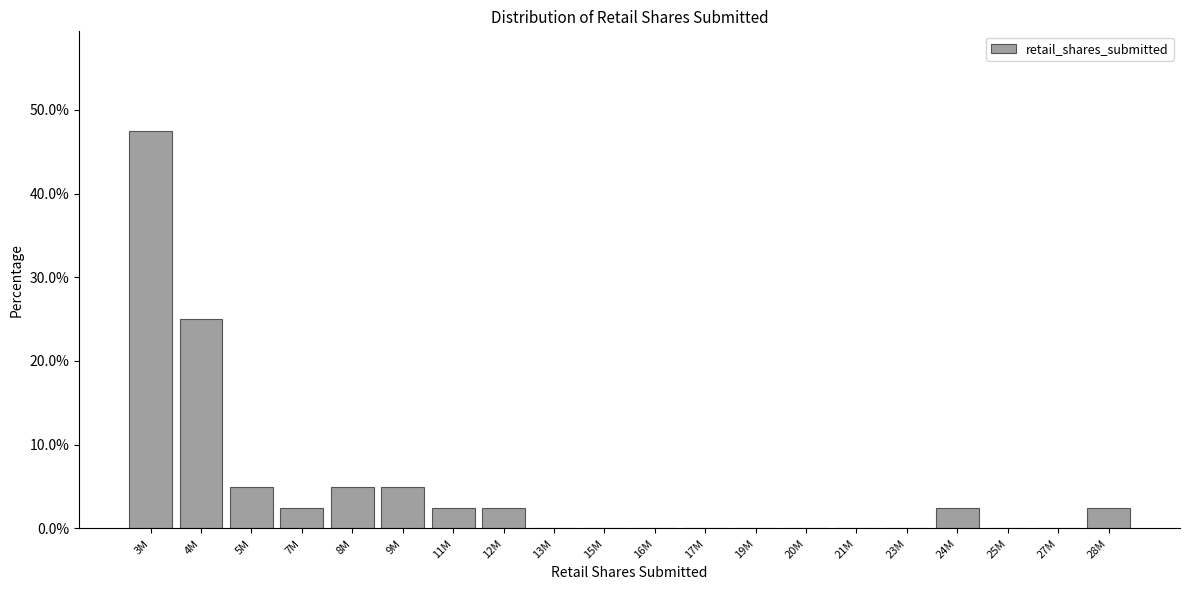

Are the bars horizontal?

No